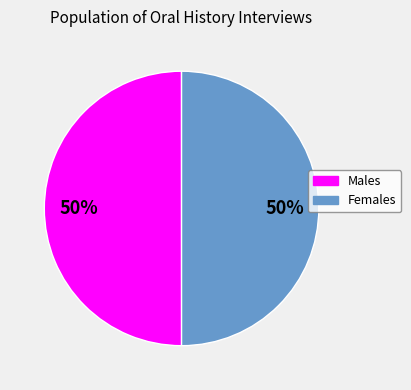

Approximately how many times larger is the value at Females compared to Males?

1.0